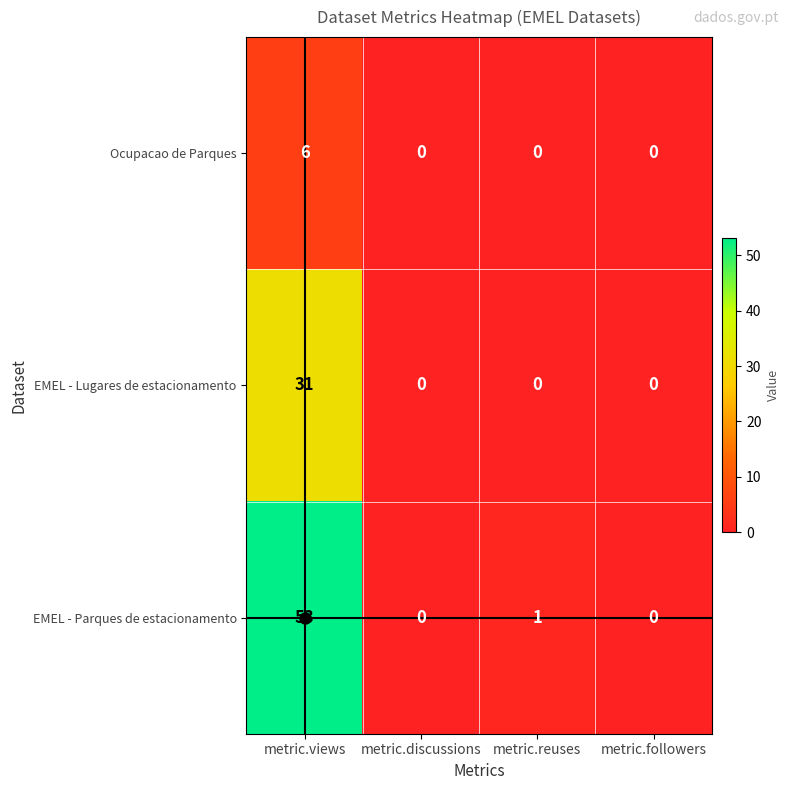

What is the highest value of the Ocupacao de Parques series?

6